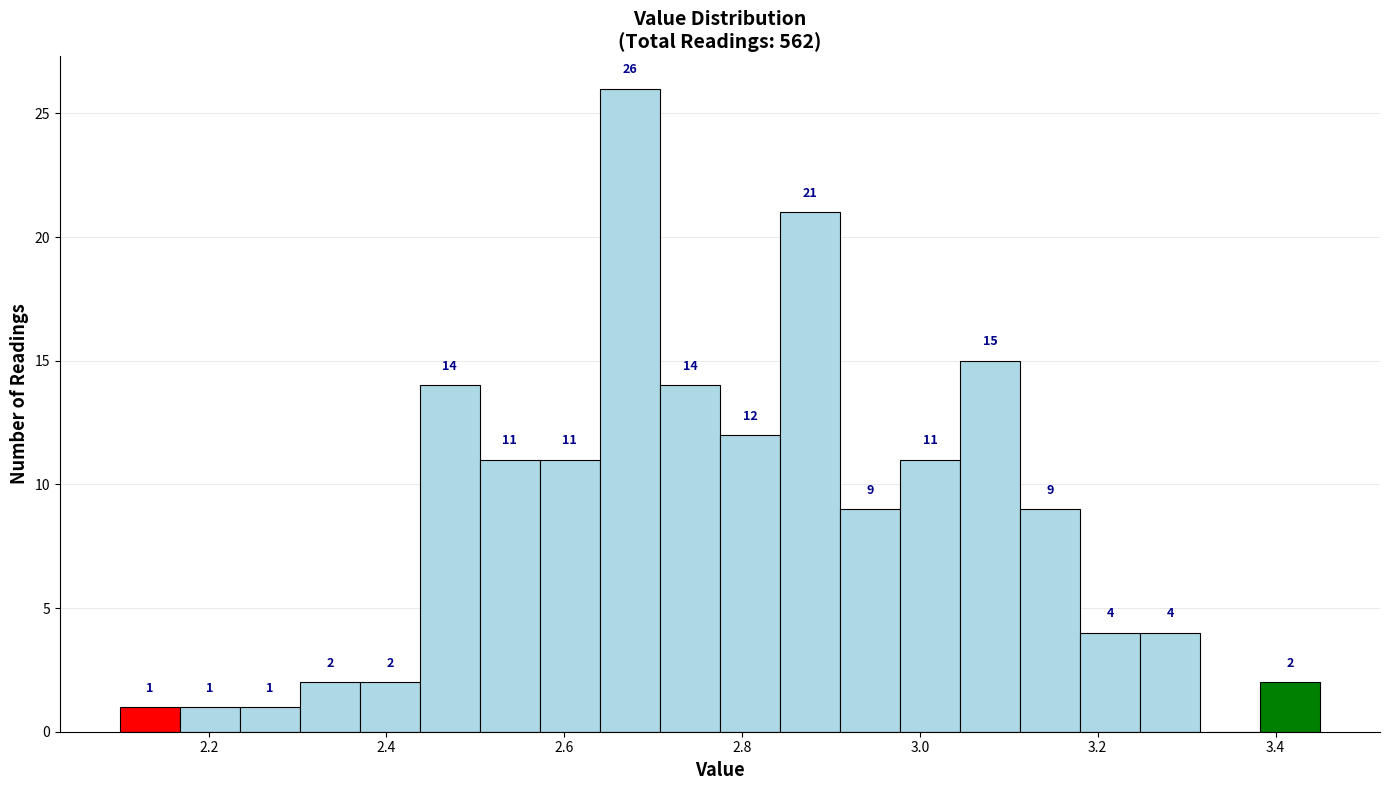

Around what value on the x-axis is the tallest bar? Give the approximate position of its centre, as read against the axis.

2.68